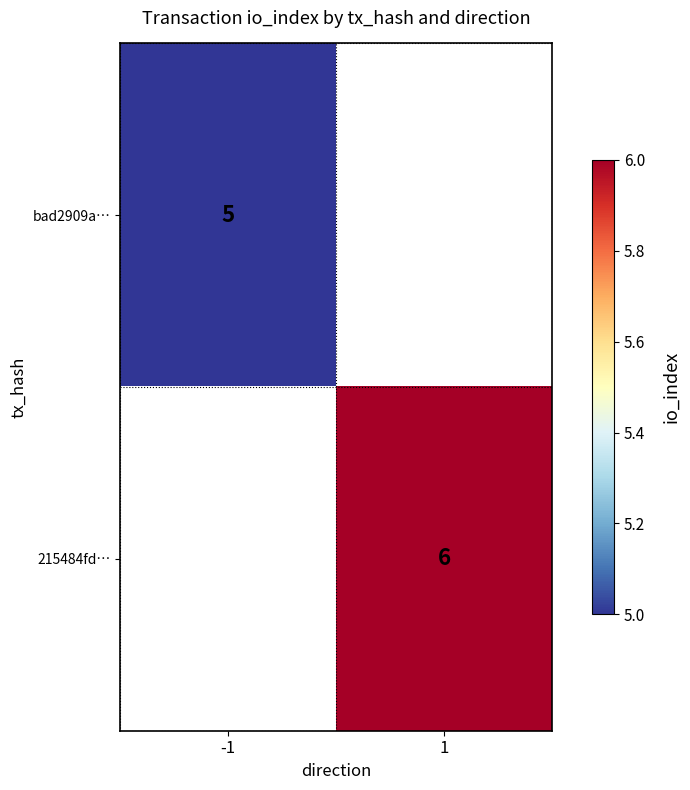

Is it true that 215484fd… equals 6 at 1?

True